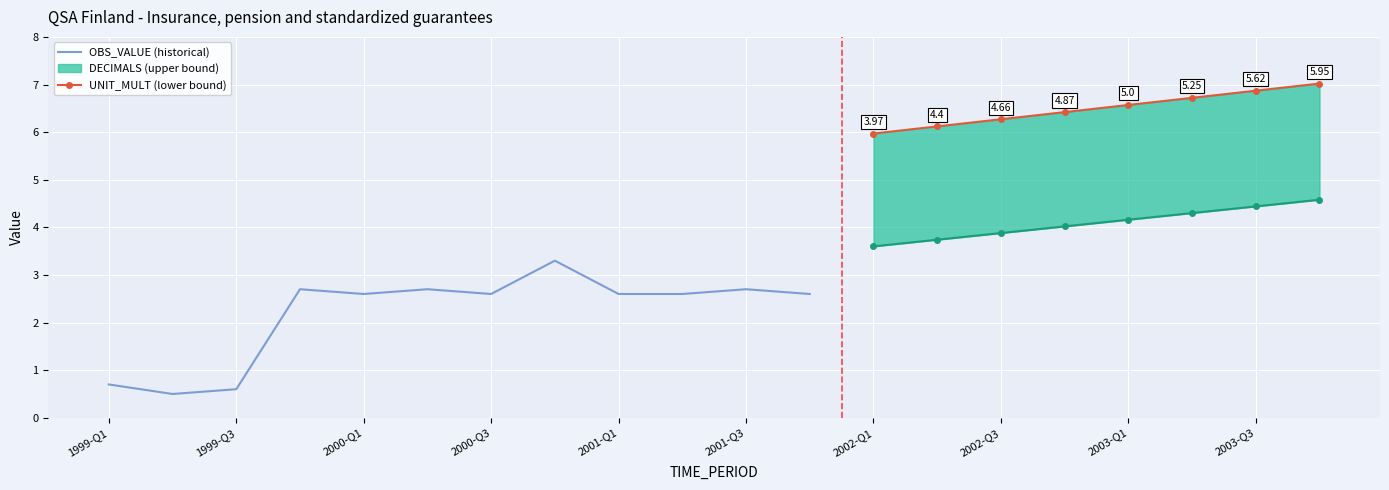

True or false: UNIT_MULT and DECIMALS intersect in this chart.

False